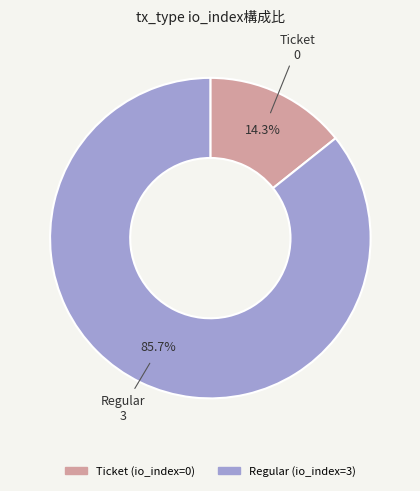

Which has a higher value, Ticket or Regular?

Regular